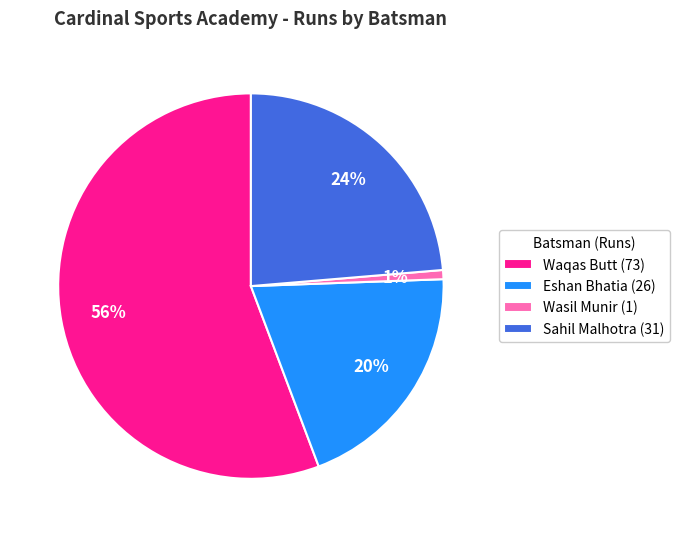

Which slice is the largest?

Waqas Butt (73)